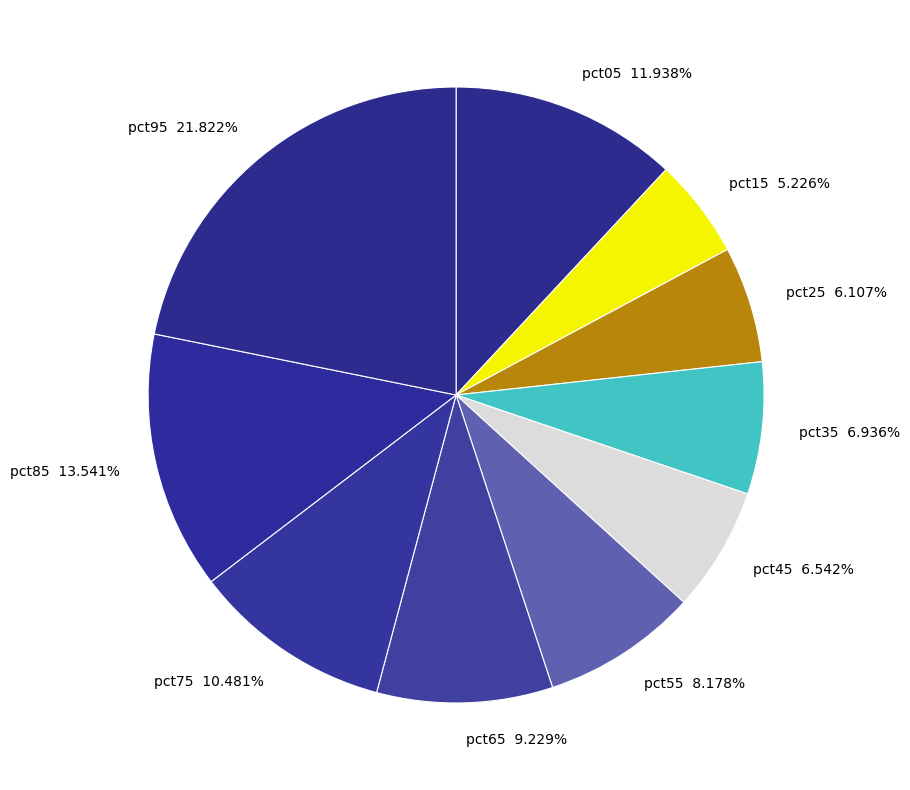

Does pct65 9.229% represent more than half of the total?

No